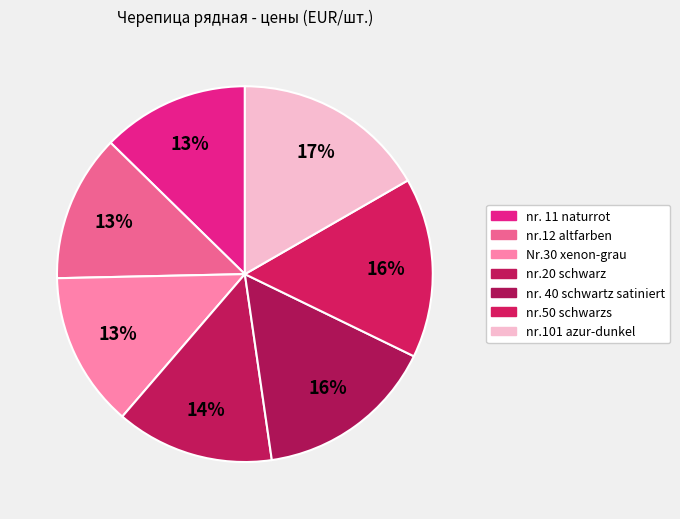

To the nearest percent, what percentage of the pie is nr.101 azur-dunkel?

17%